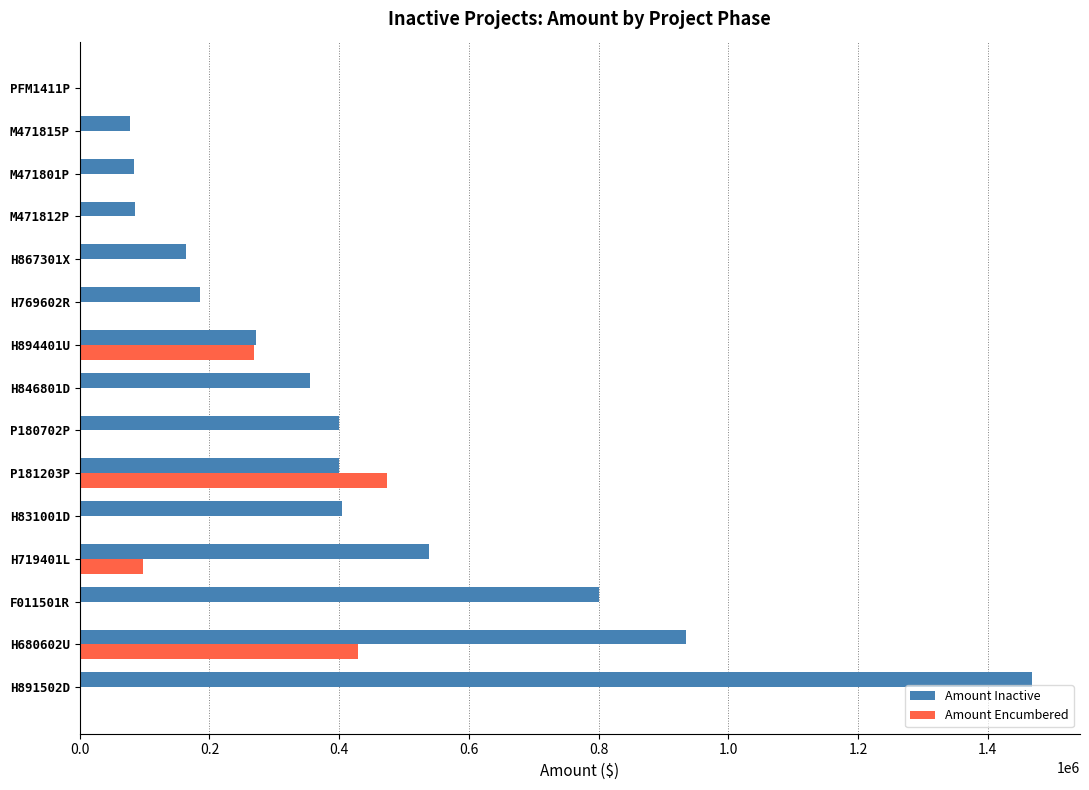

What is the sum of all Amount Inactive values?

6166899.9